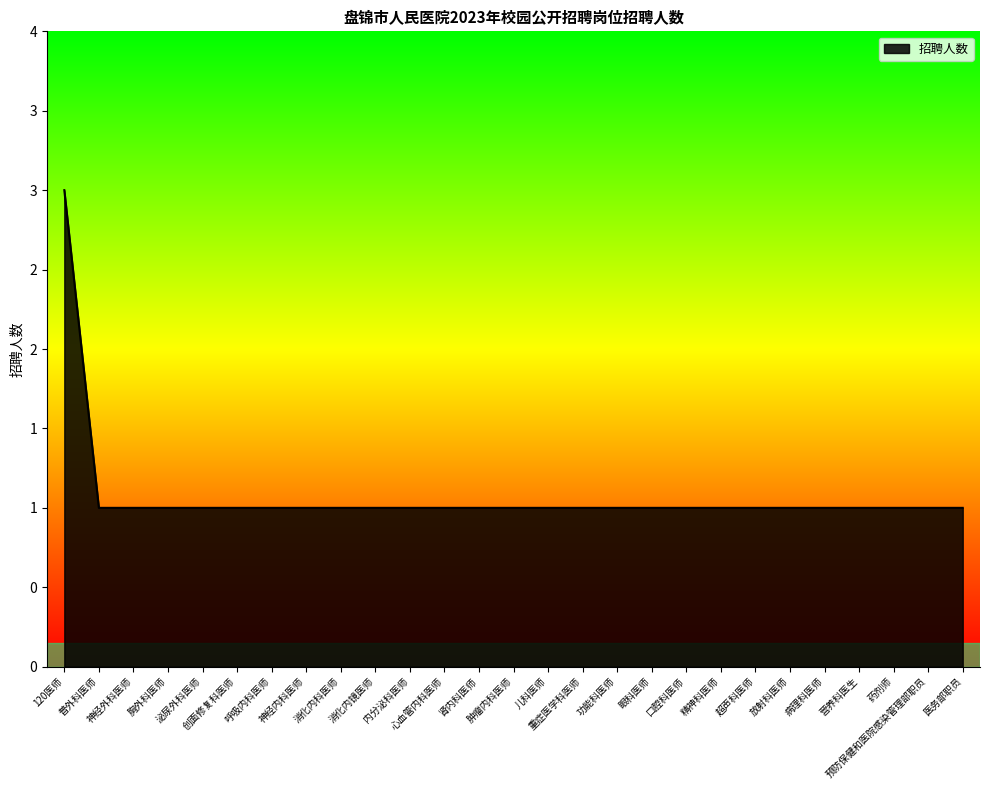

Does the chart have visible grid lines?

No